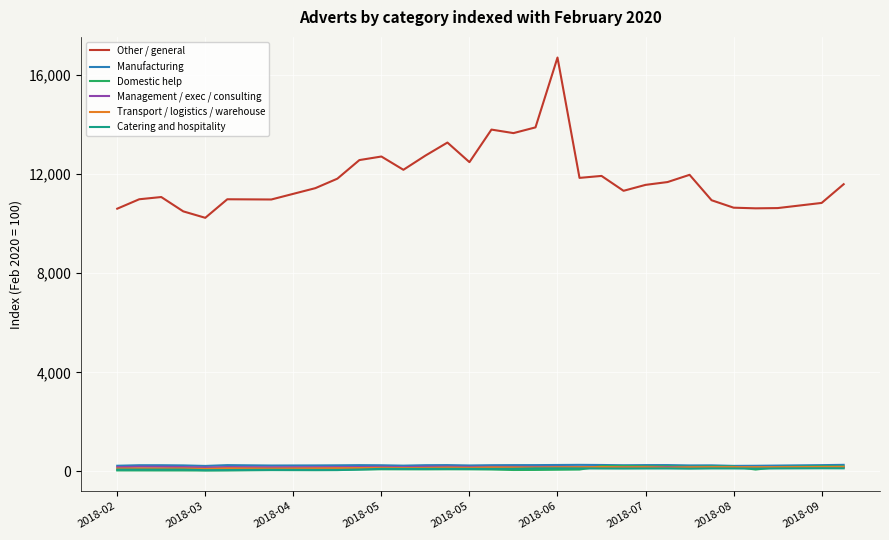

Does the chart have visible grid lines?

Yes